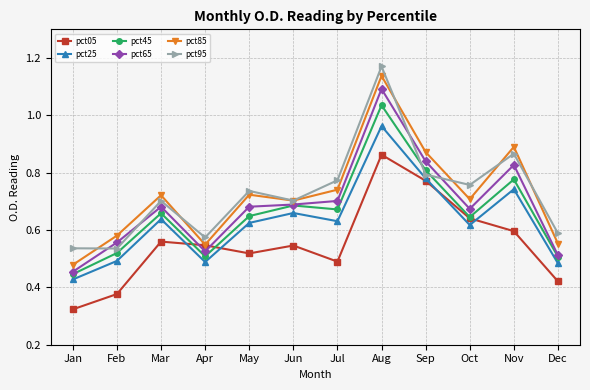

True or false: pct45 has a value of 0.3 at Jul.

False